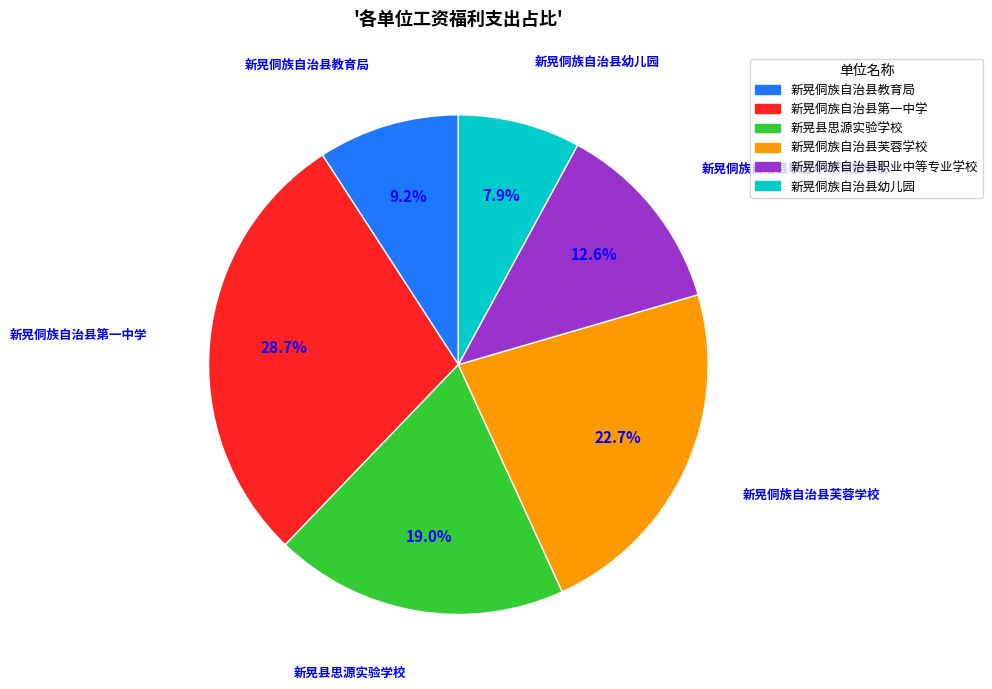

What percentage is the 新晃侗族自治县教育局 slice, to the nearest percent?

9%